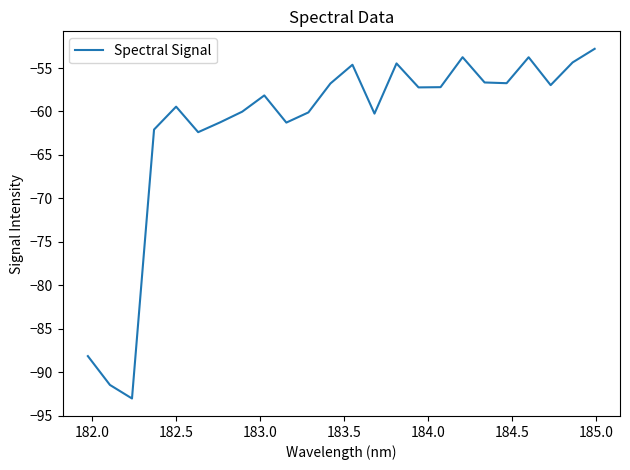

How many lines are shown in the chart?

1